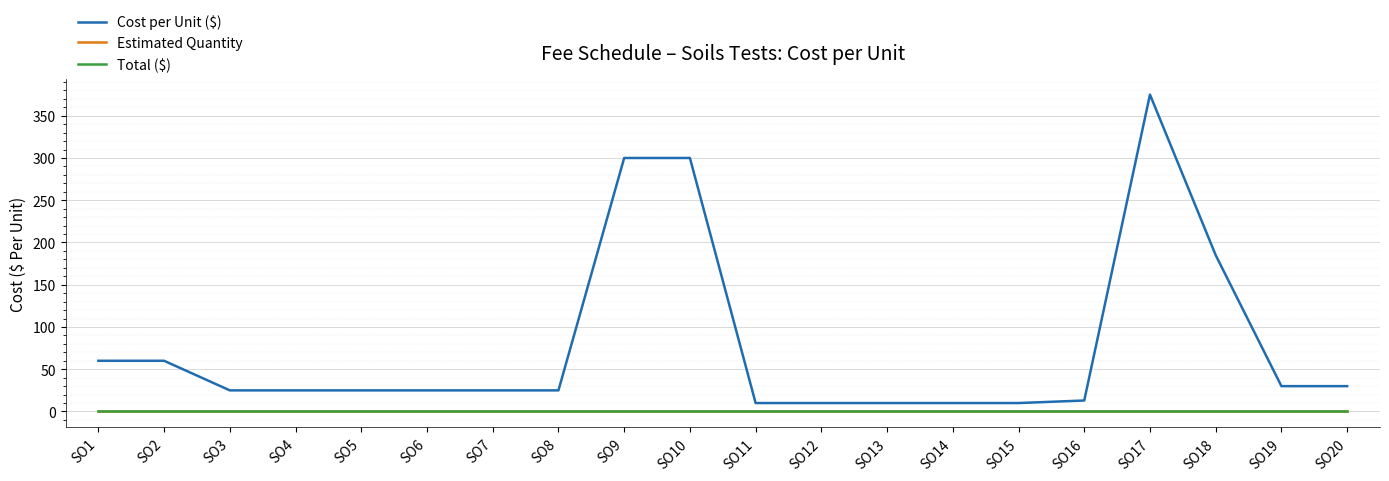

Does the chart have visible grid lines?

Yes